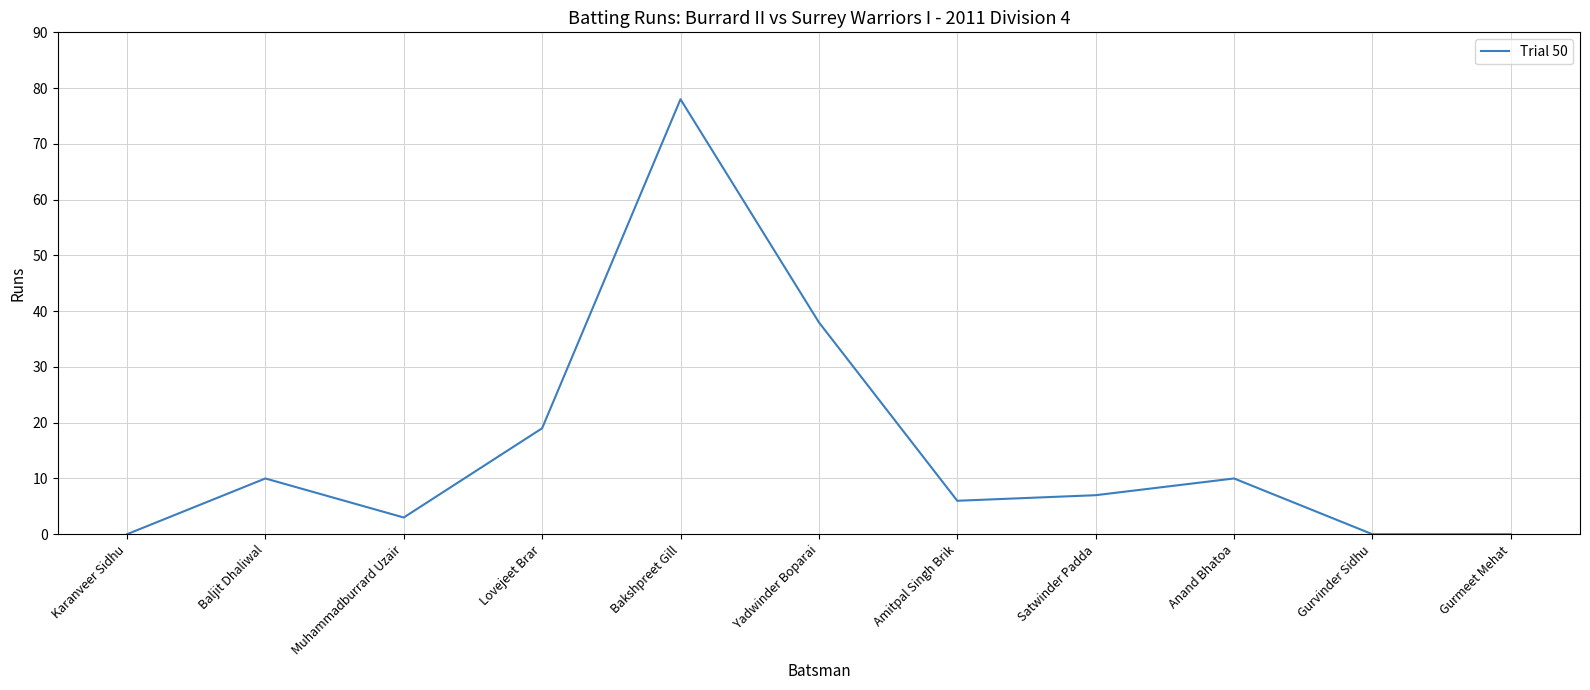

What position from the left is Yadwinder Boparai?

6